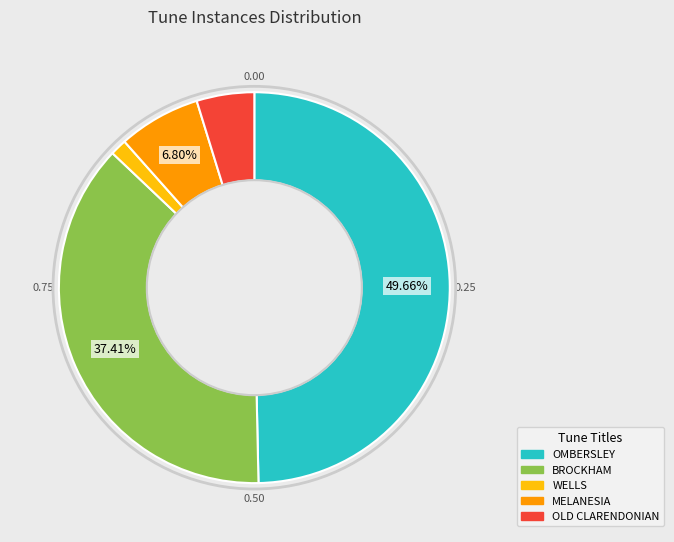

Rank the categories by value from highest to lowest.

OMBERSLEY, BROCKHAM, MELANESIA, OLD CLARENDONIAN, WELLS